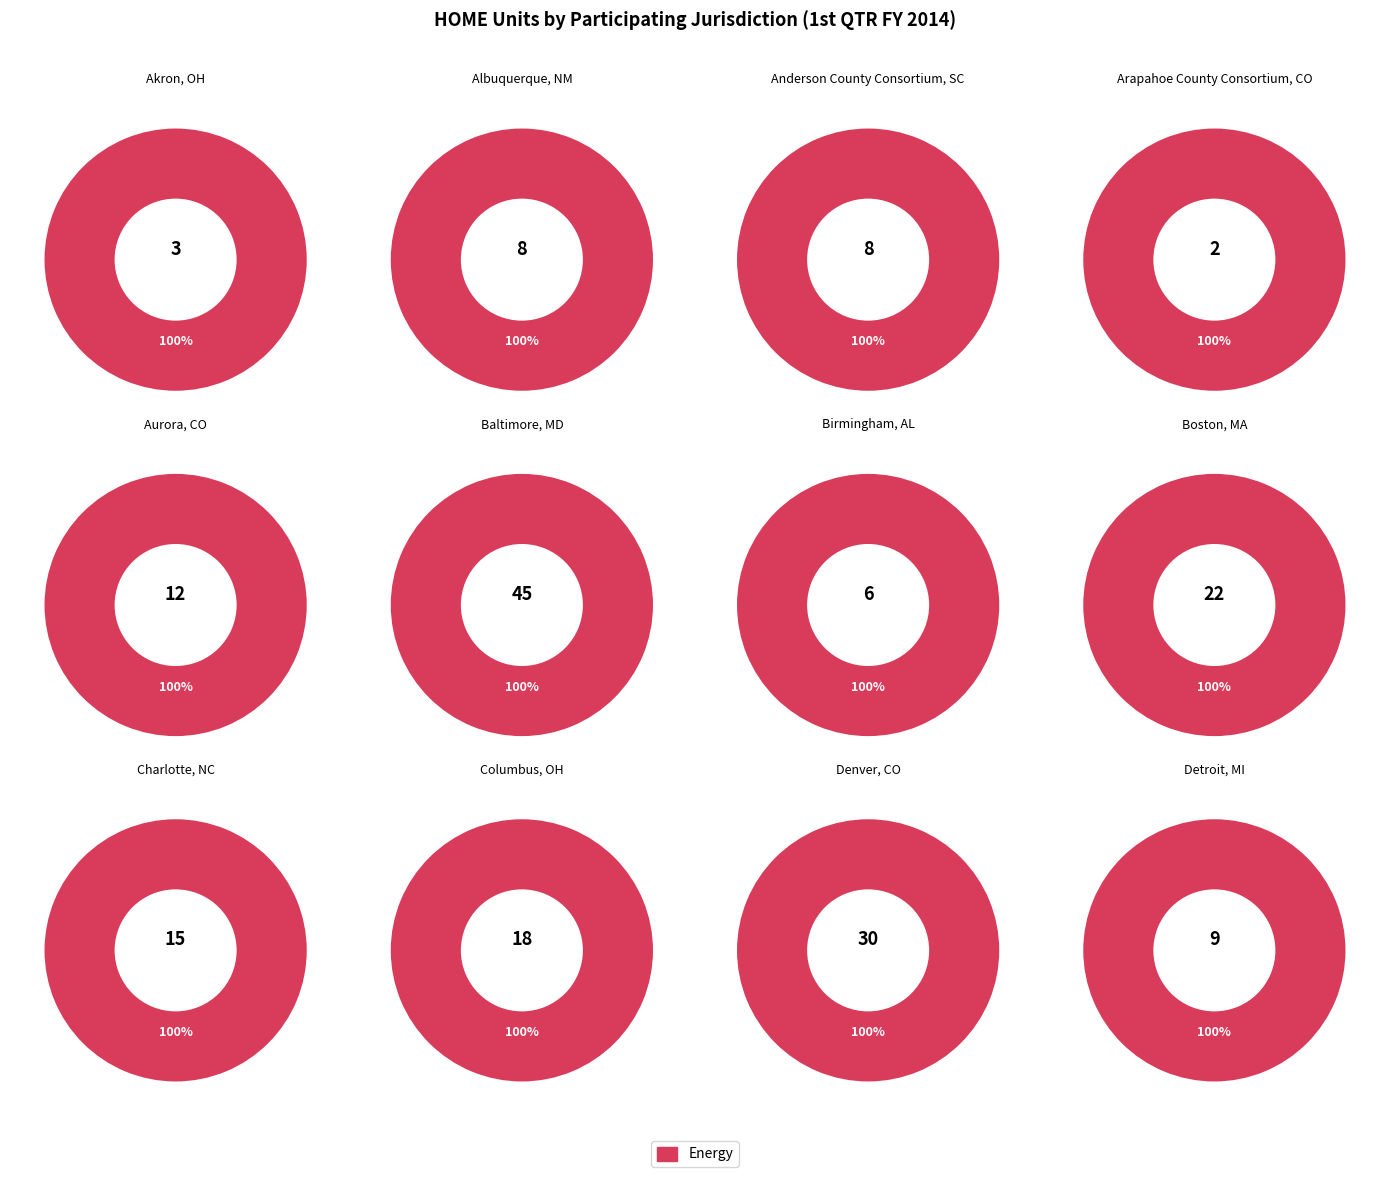

Is Denver, CO the majority of the pie?

No